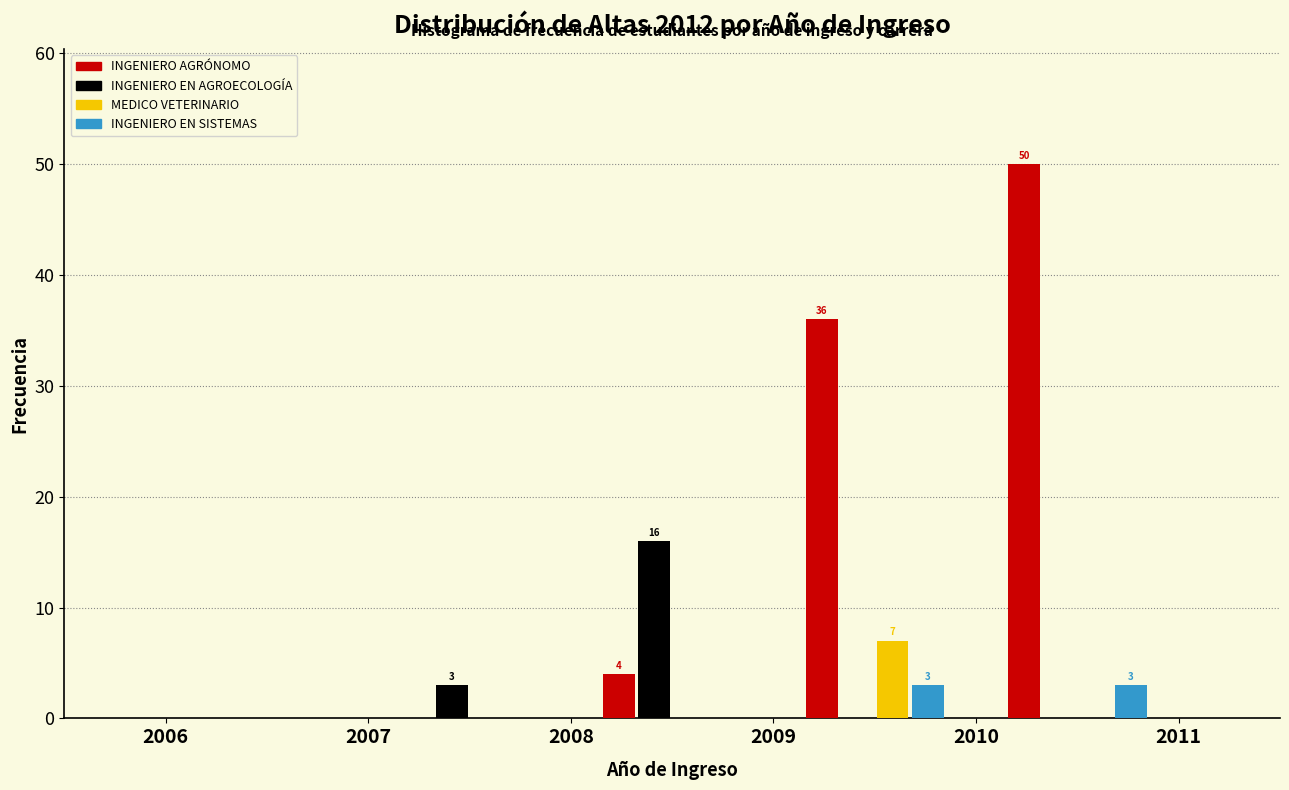

In the INGENIERO AGRÓNOMO series, which range on the x-axis has the tallest bar?

2010 to 2011